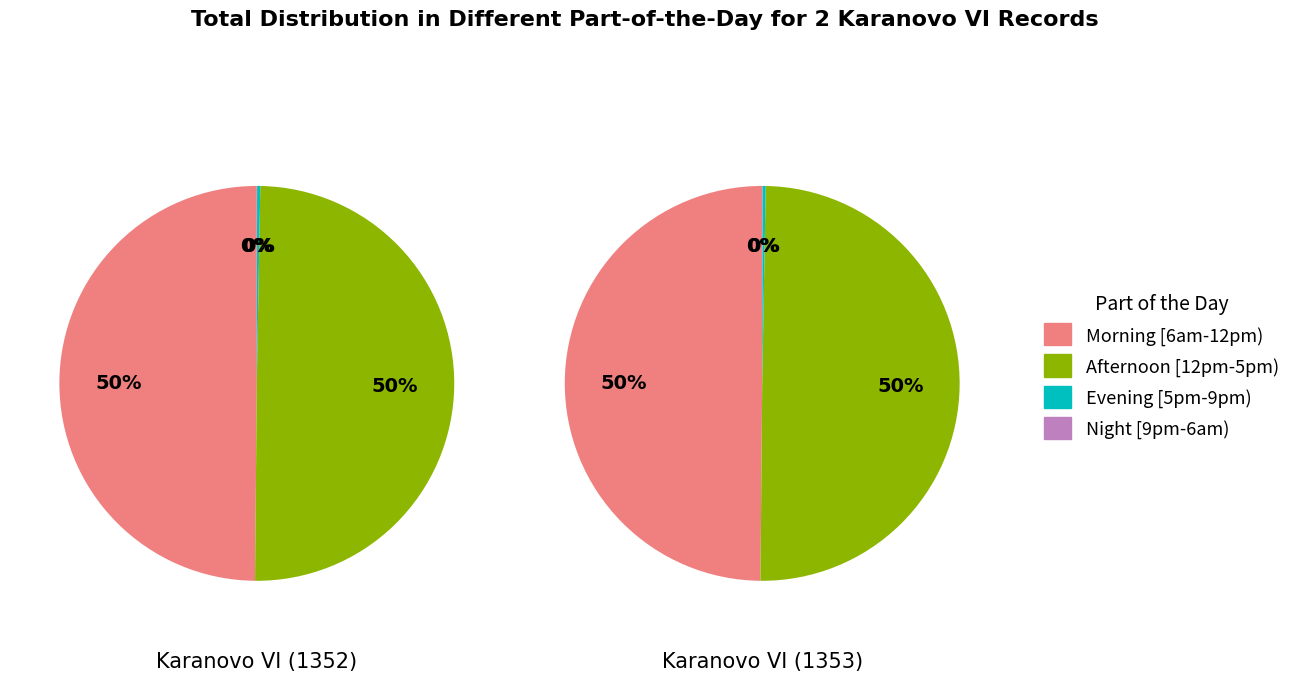

What percentage is NOT represented by t2_r4 value?

99.7%